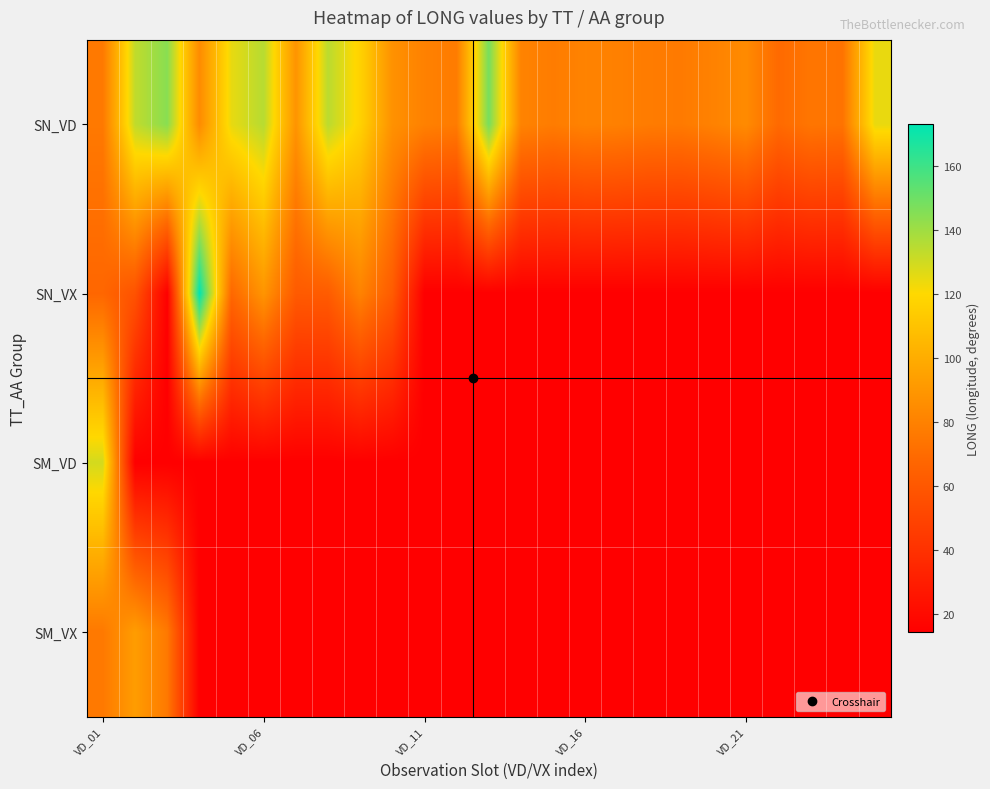

At how many categories does at least one series exceed 39?

25